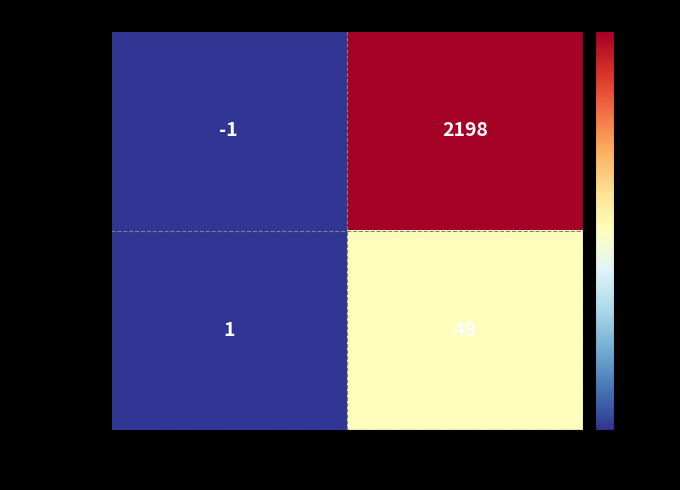

The value of d1eb8780... at -1 is 1. True or false?

True